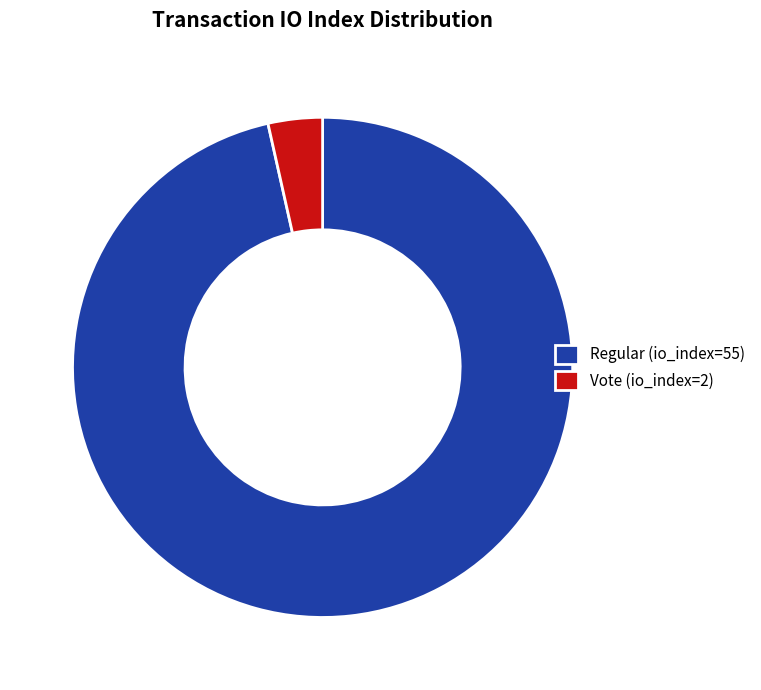

Which category has the biggest portion of the pie?

Regular (io_index=55)